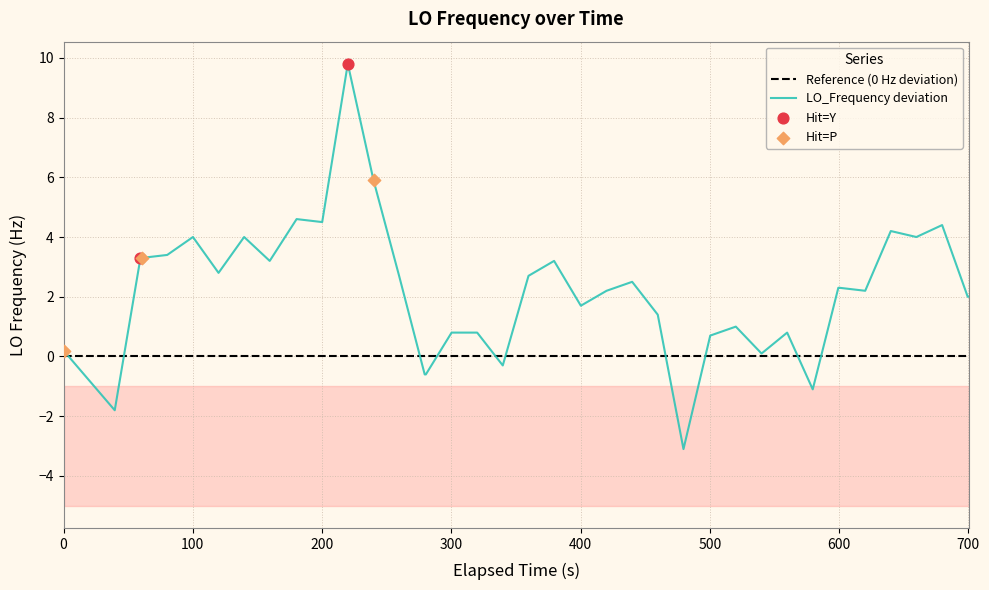

What is the minimum value for LO_Frequency deviation?

-3.1